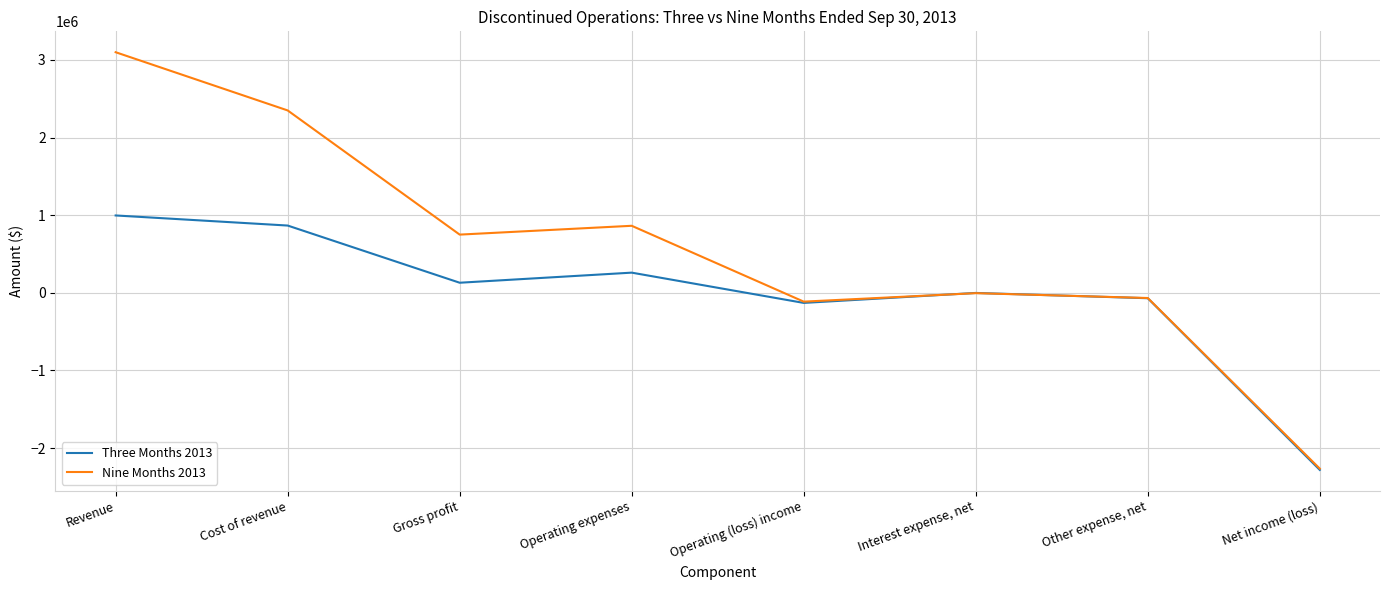

What is the difference between the maximum and minimum values in the Three Months 2013 series?

3278753